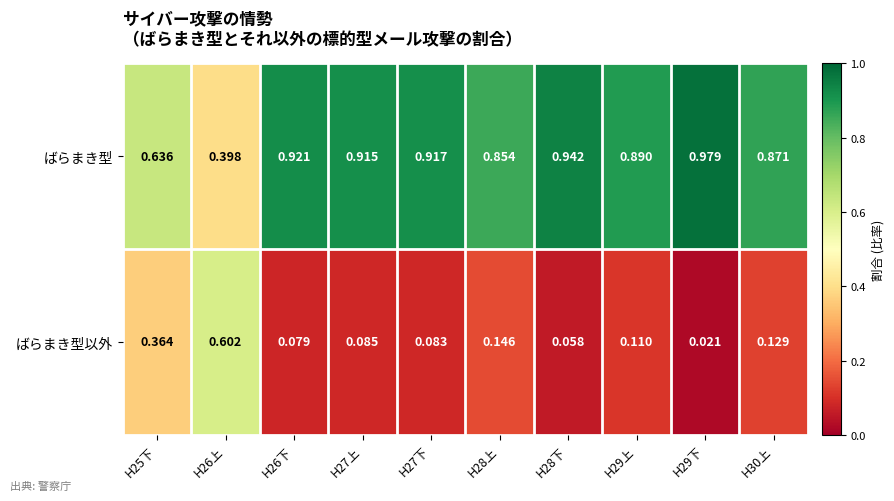

Which series has the largest total across all categories?

ばらまき型